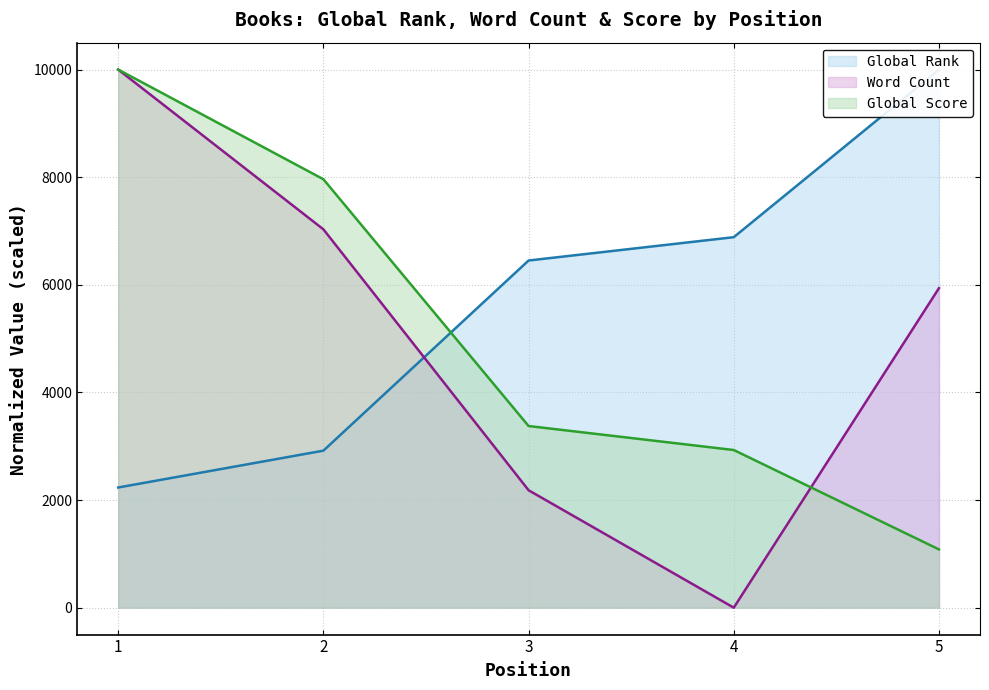

Is the value of Global Rank at 2 greater than the value of Word Count at 1?

No